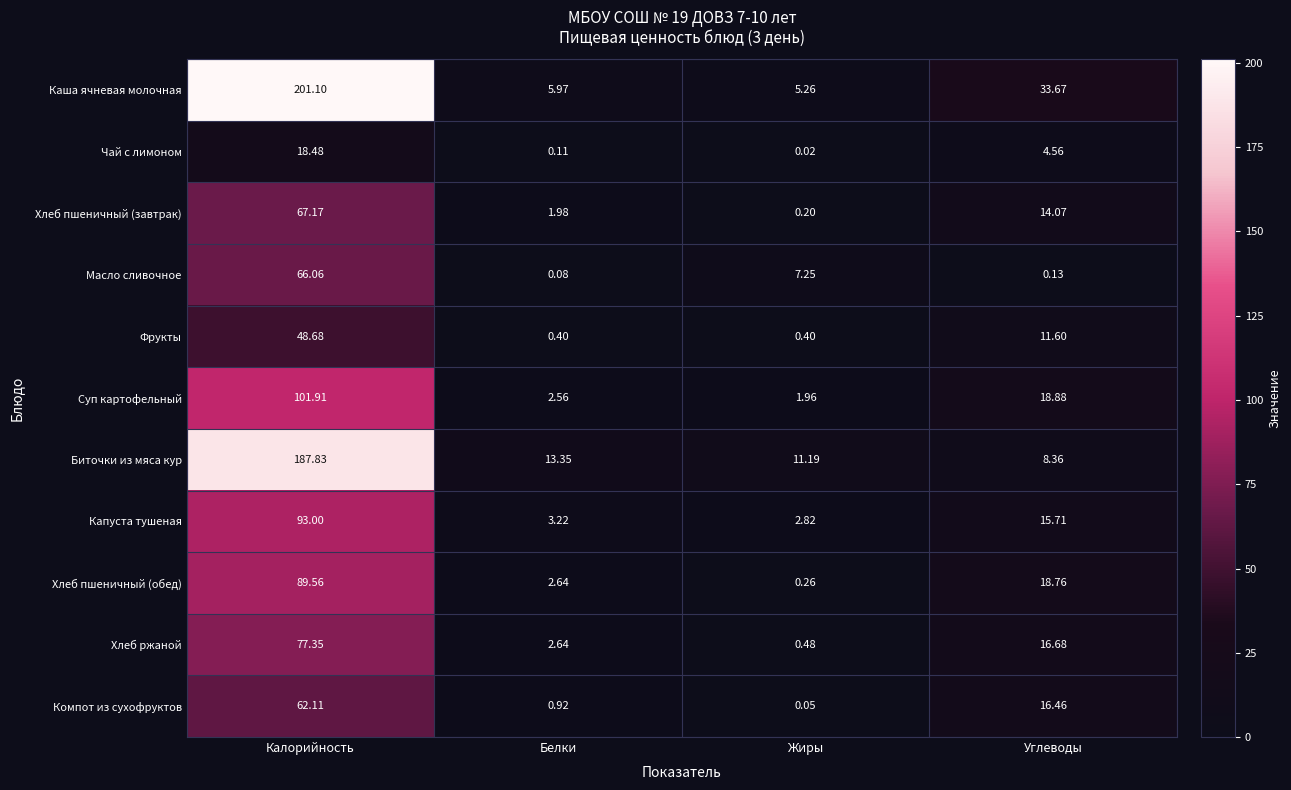

Is the value of Чай с лимоном at Углеводы greater than the value of Масло сливочное at Белки?

Yes